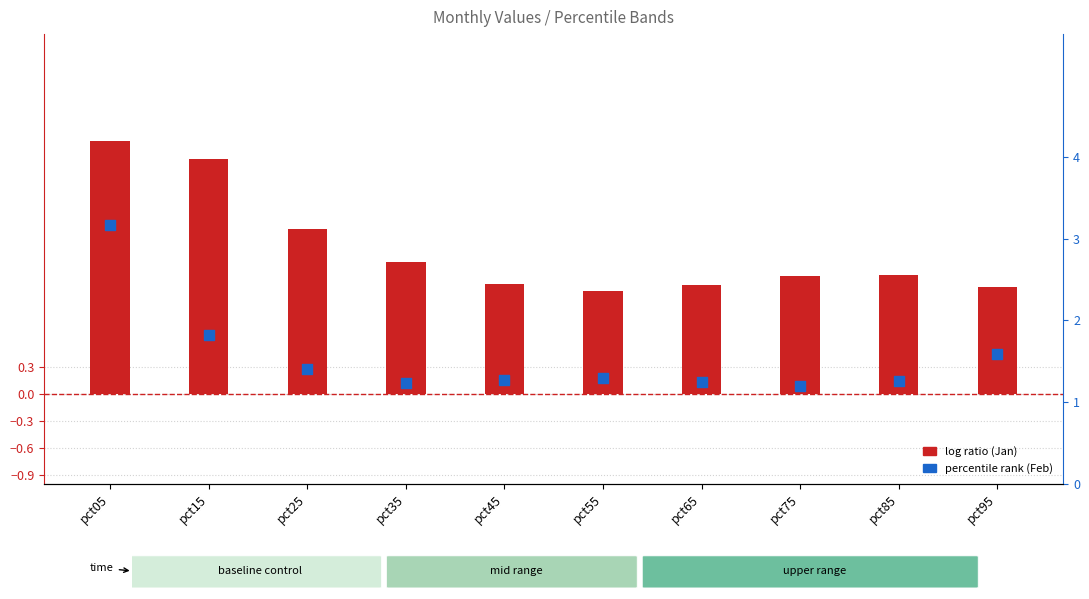

At how many categories does at least one series exceed 2?

2